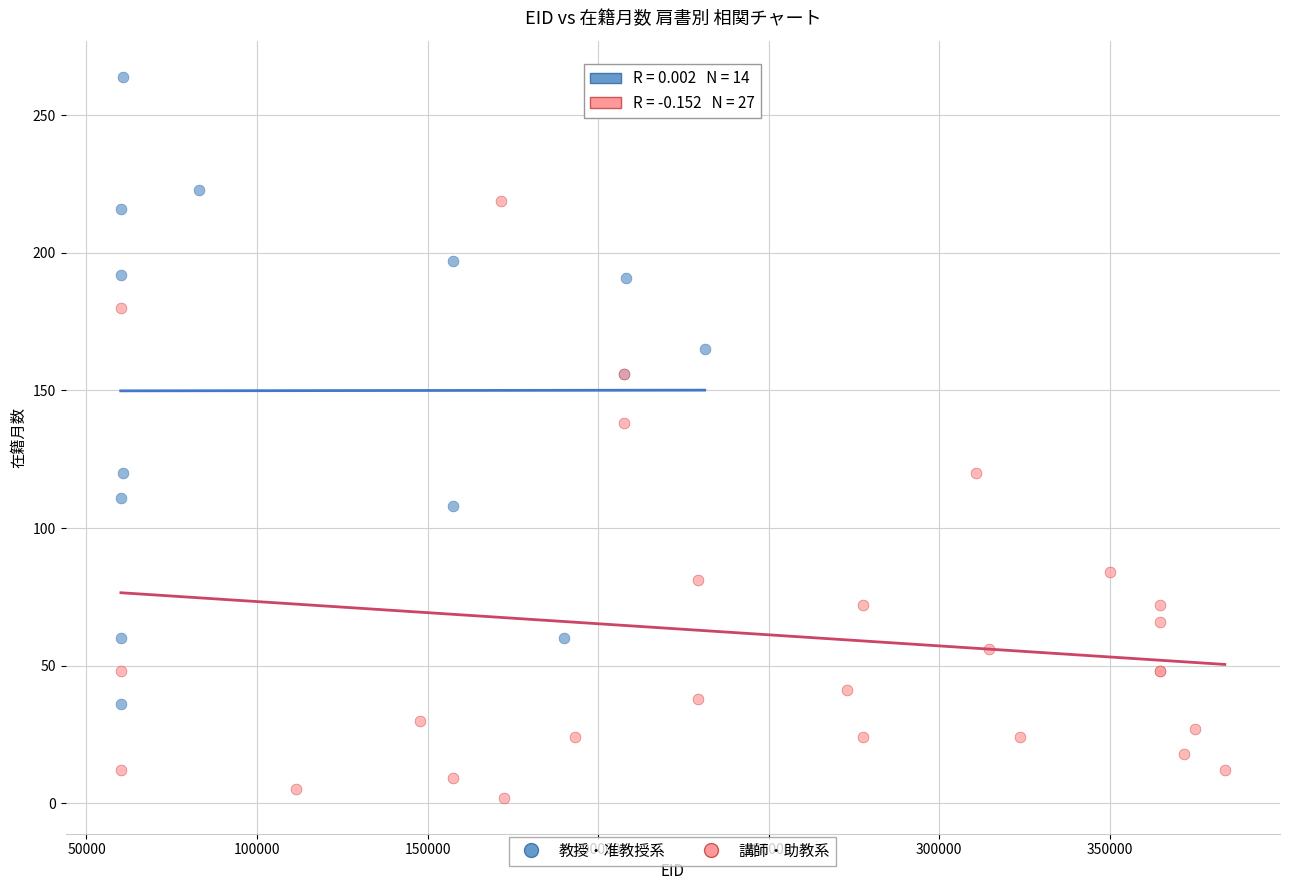

Which series has the widest spread of Y values?

教授・准教授系